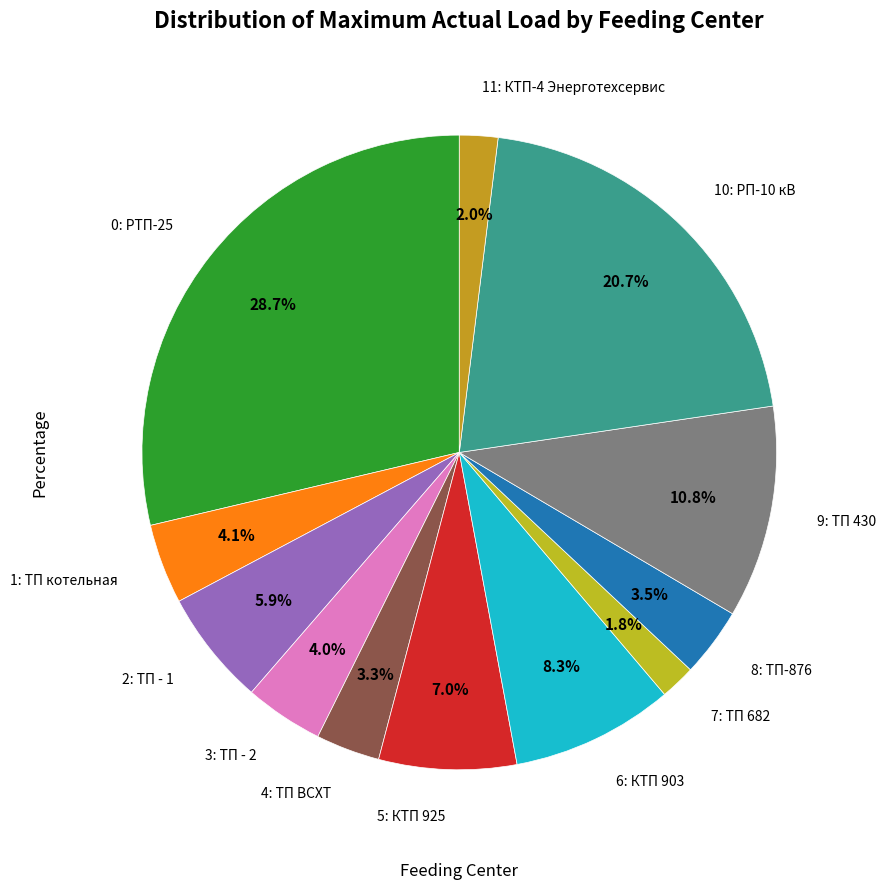

Count the number of slices in the pie.

12